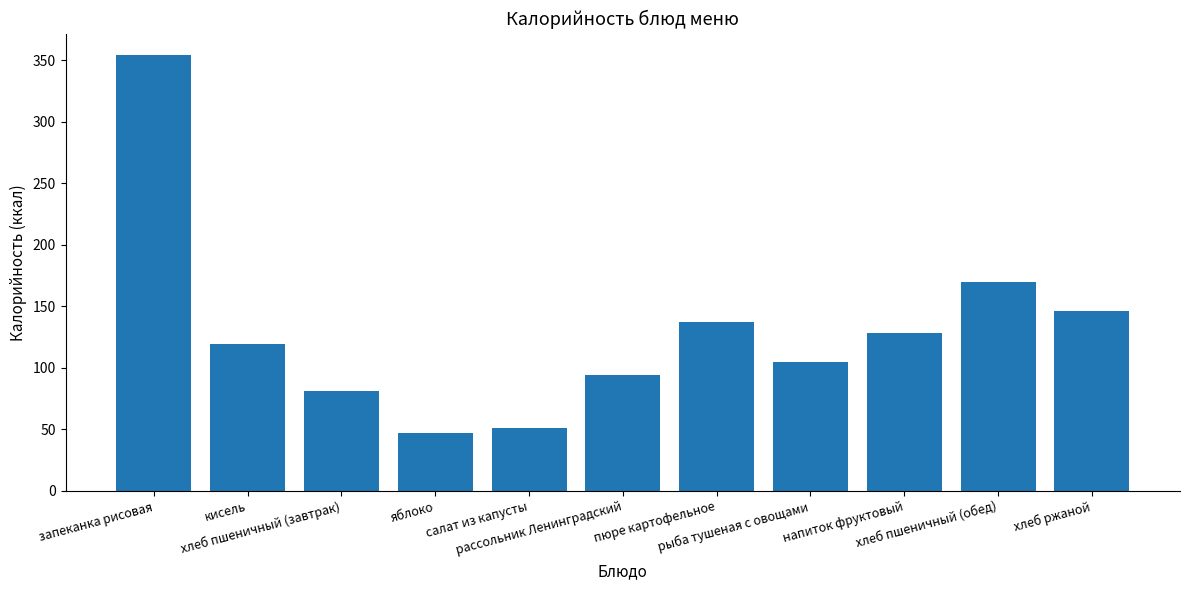

What is the average value?

130